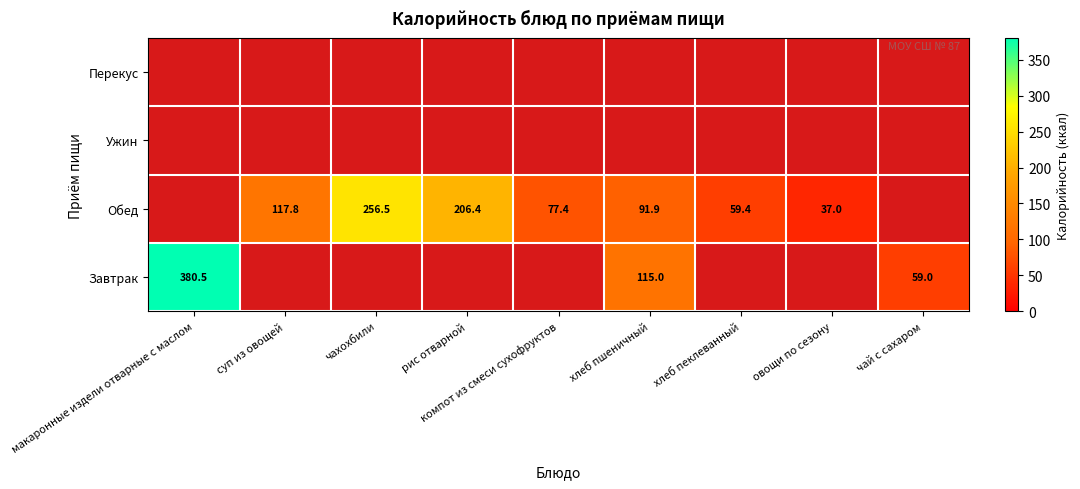

The Завтрак series shows 660.0 at макаронные издели отварные с маслом. True or false?

False